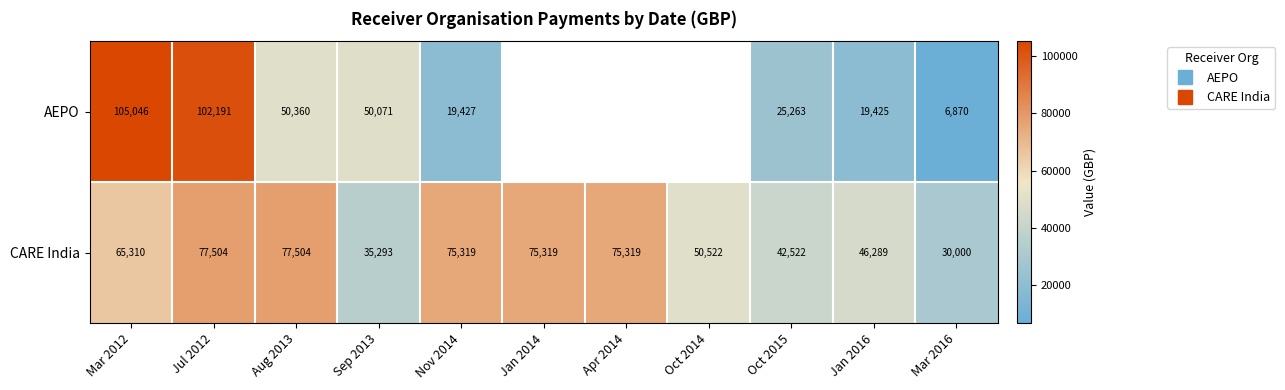

Which series changed the most between Sep 2013 and Apr 2014?

CARE India